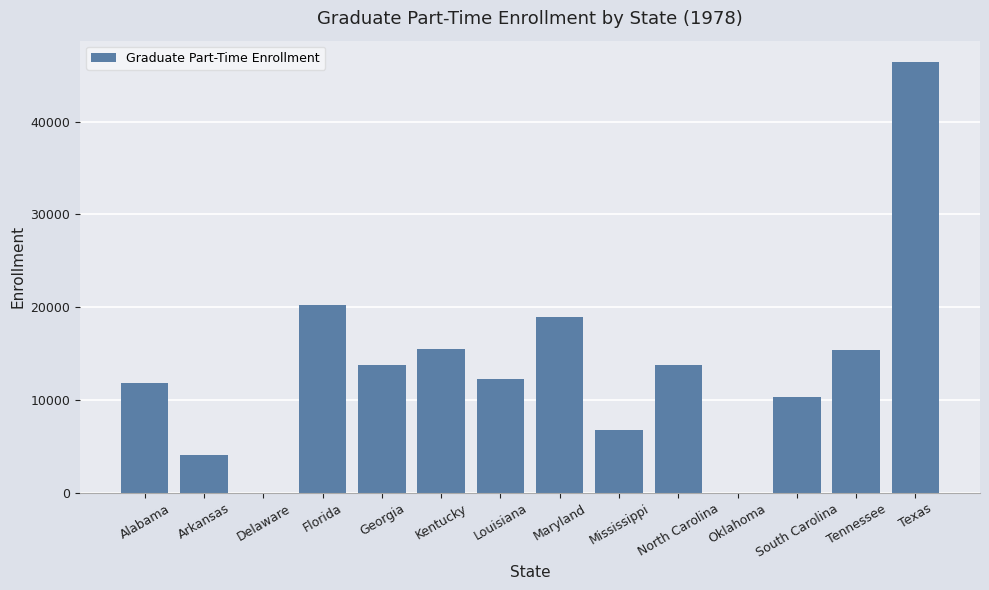

What is the ratio of the value at Maryland to the value at Kentucky?

1.2